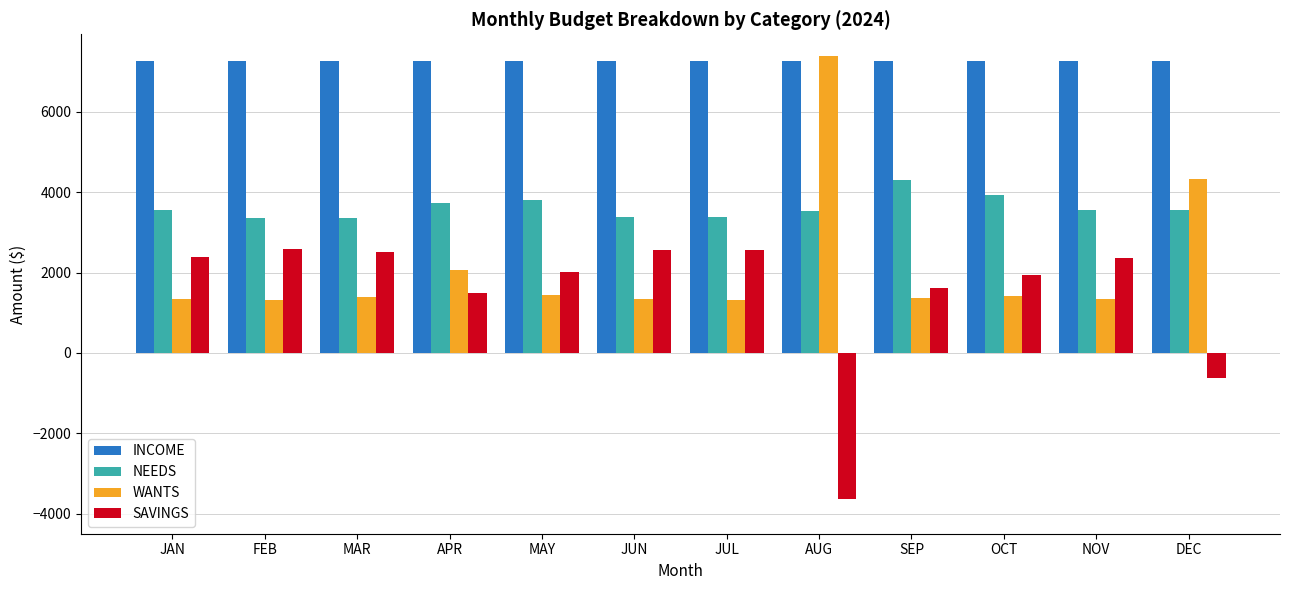

Is the value of INCOME at MAR greater than the value of NEEDS at JUN?

Yes